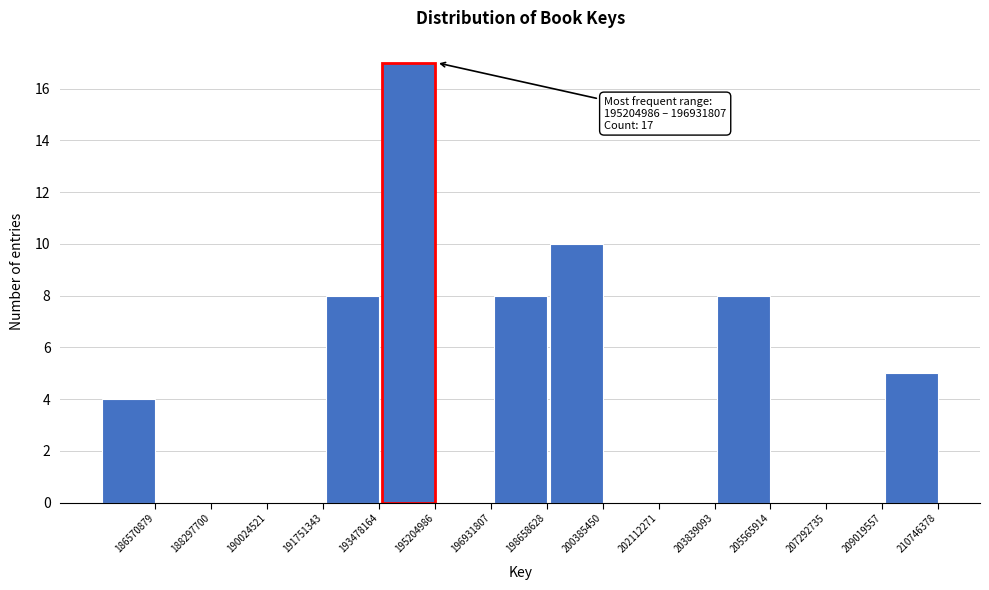

Reading left to right, transcribe all the data shown in this chart.

186570879=4	188297700=0	190024521=0	191751343=0	193478164=8	195204986=17	196931807=0	198658628=8	200385450=10	202112271=0	203839093=0	205565914=8	207292735=0	209019557=0	210746378=5